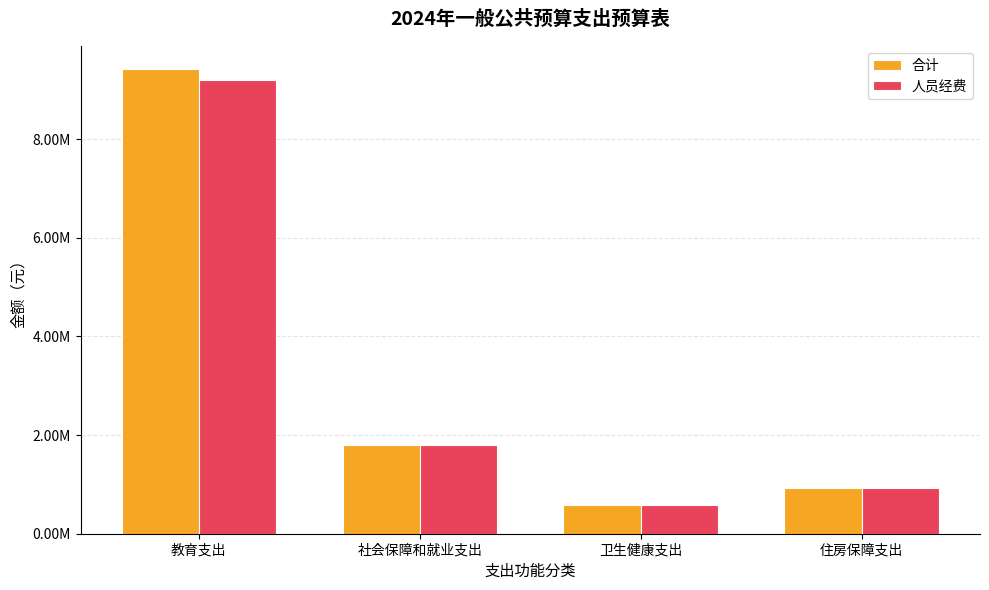

Between 社会保障和就业支出 and 住房保障支出, which series saw the biggest shift?

合计